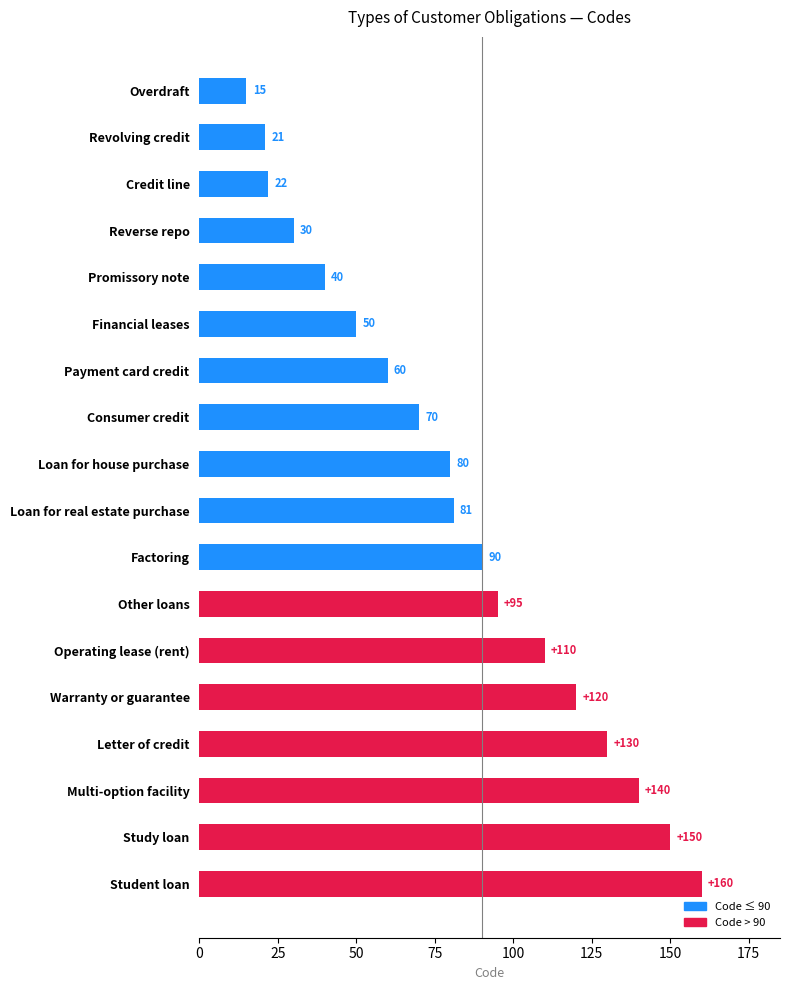

What is the maximum value shown in the chart?

160